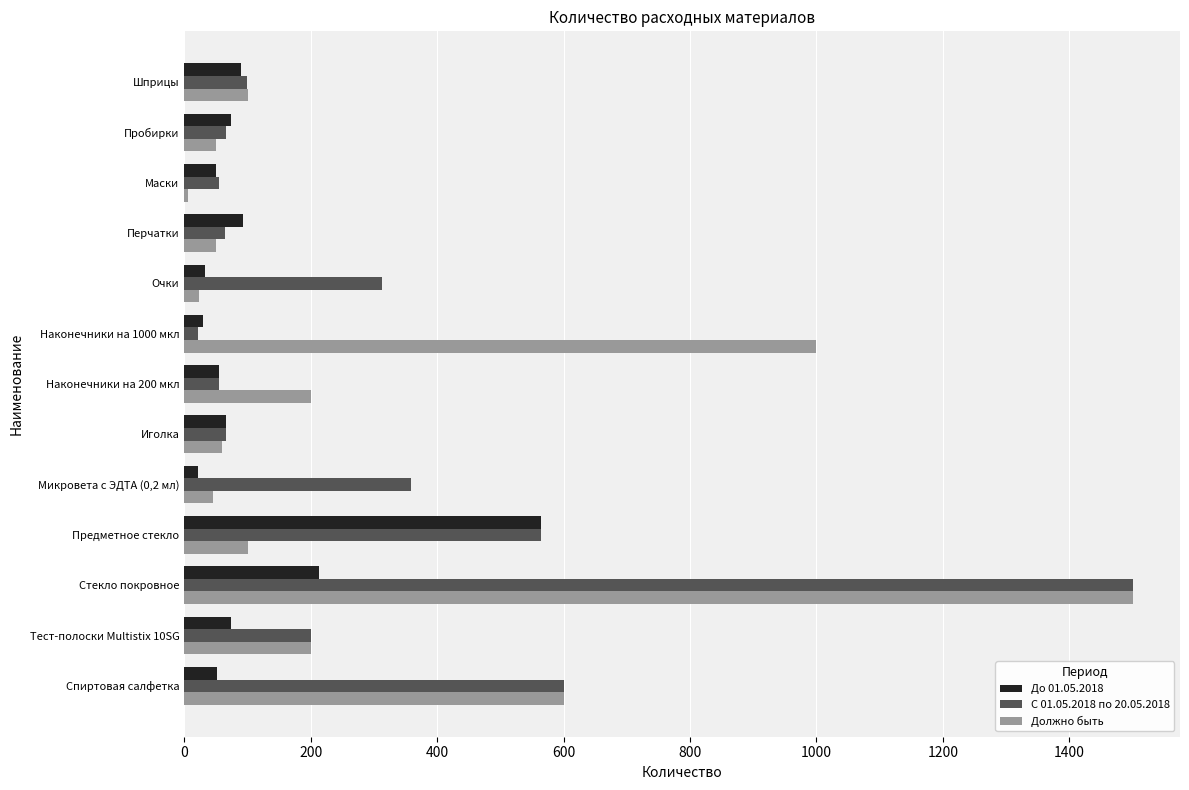

What is the difference between the second highest and second lowest values in the Должно быть series?

976